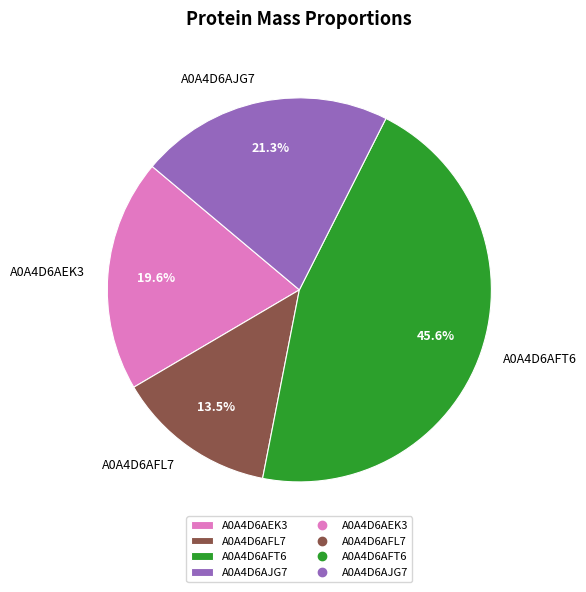

Which category has the smallest portion of the pie?

A0A4D6AFL7